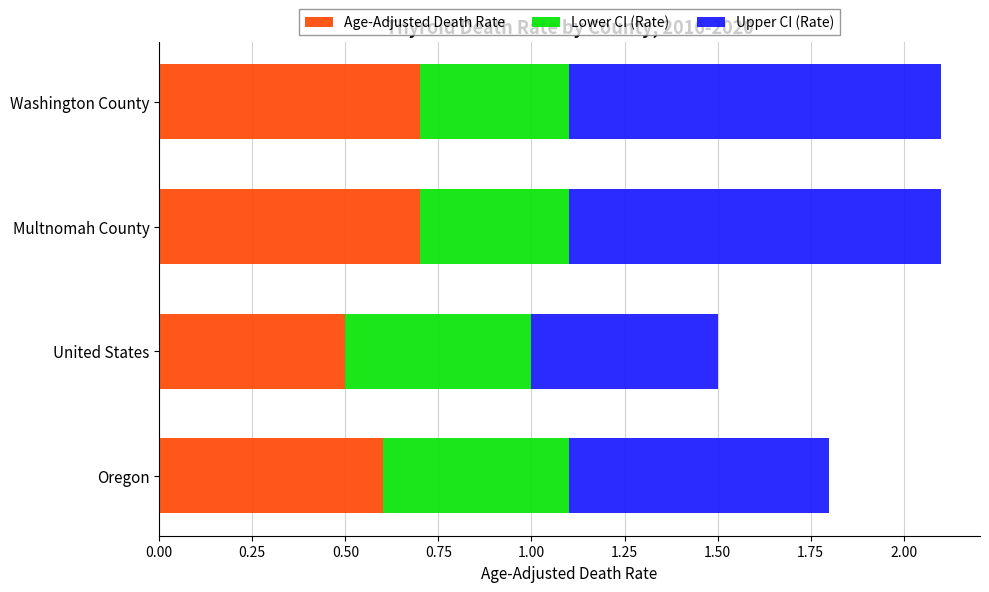

What is the average value of the Age-Adjusted Death Rate series?

0.6